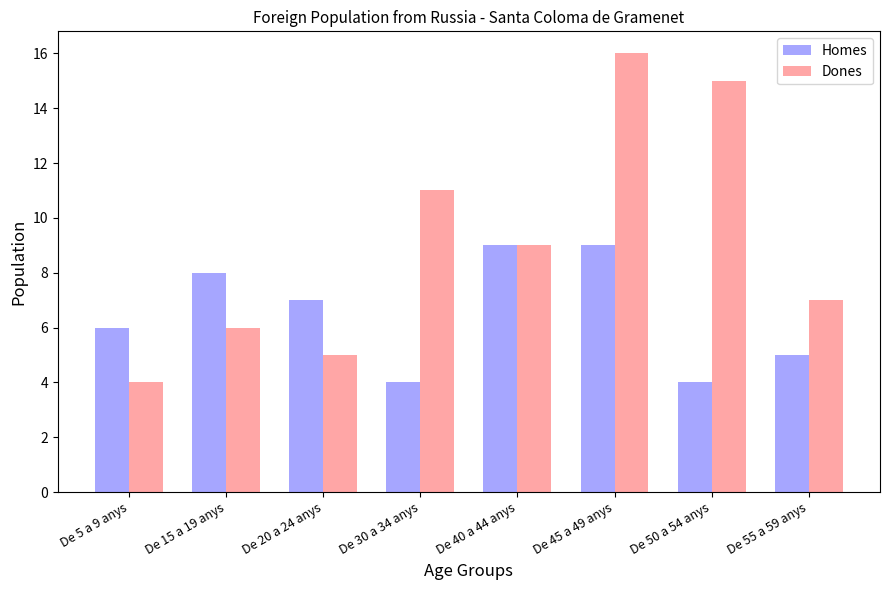

Between De 30 a 34 anys and De 55 a 59 anys, which series saw the biggest shift?

Dones